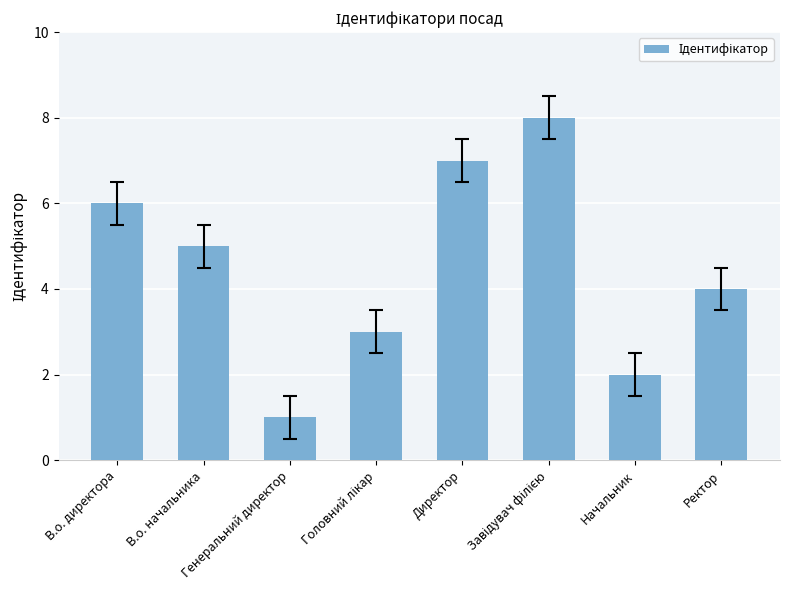

How many bars are there in total?

8